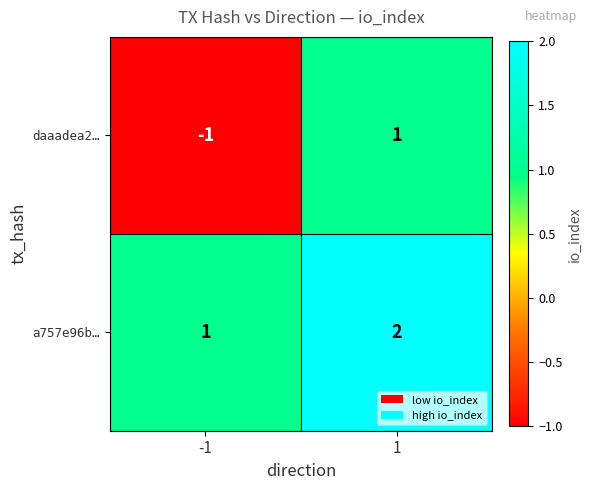

Which category has the highest value across all series?

1